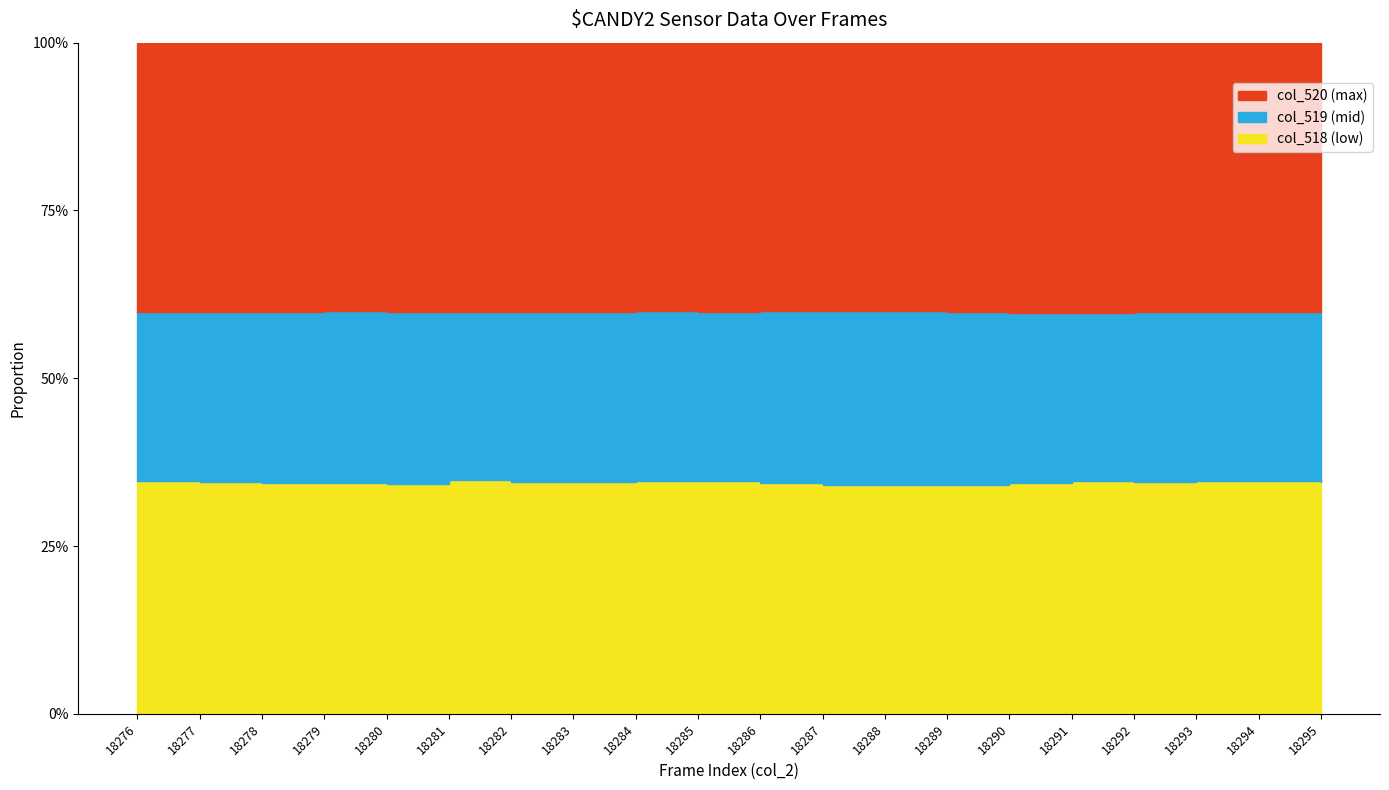

True or false: col_518 and col_519 intersect in this chart.

False